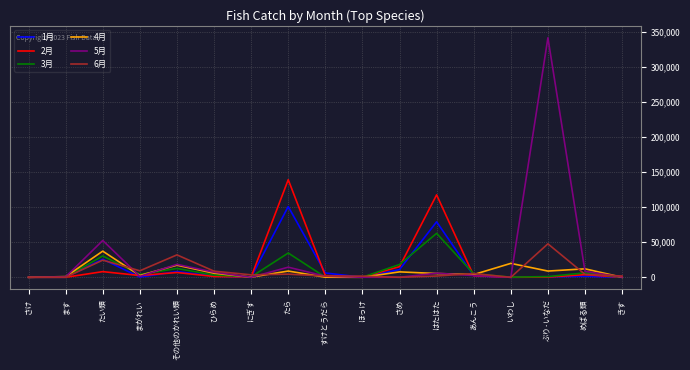

In 1月, how many points are higher than both neighbors (excluding endpoints)?

5